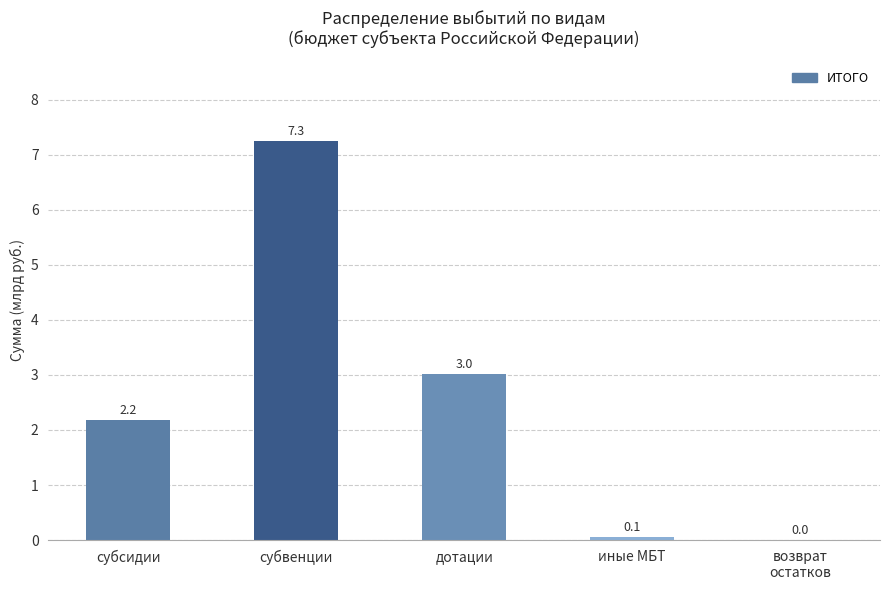

Is it true that the value at субсидии is 2.2?

True